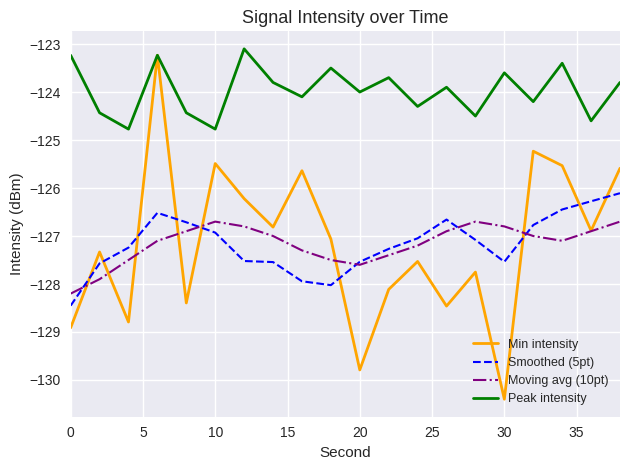

True or false: Peak intensity and Smoothed (5pt) intersect in this chart.

False